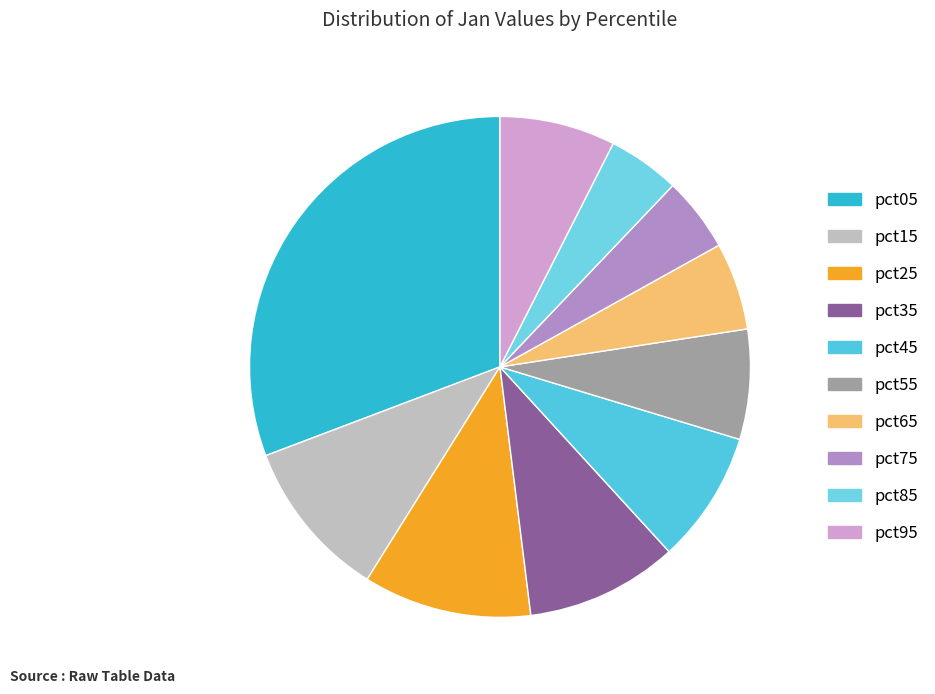

Is there a majority slice in this chart?

No